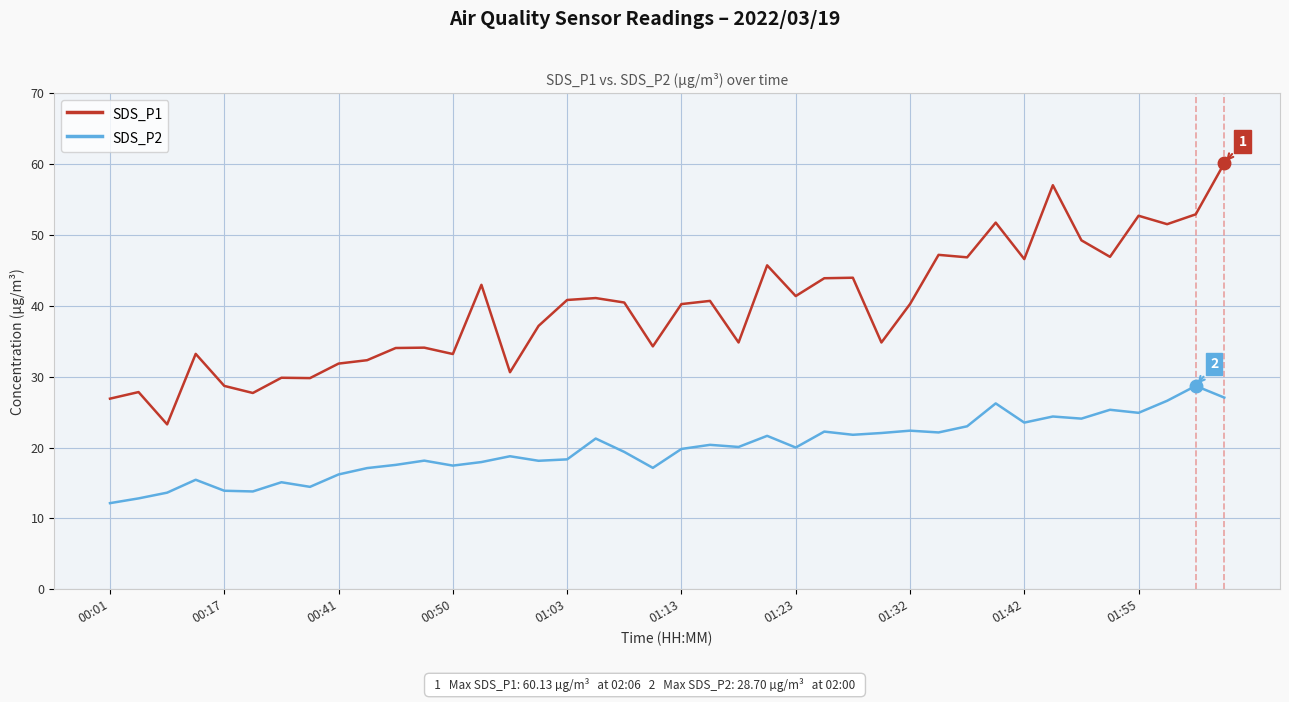

What is the average value of the SDS_P2 series?

19.9